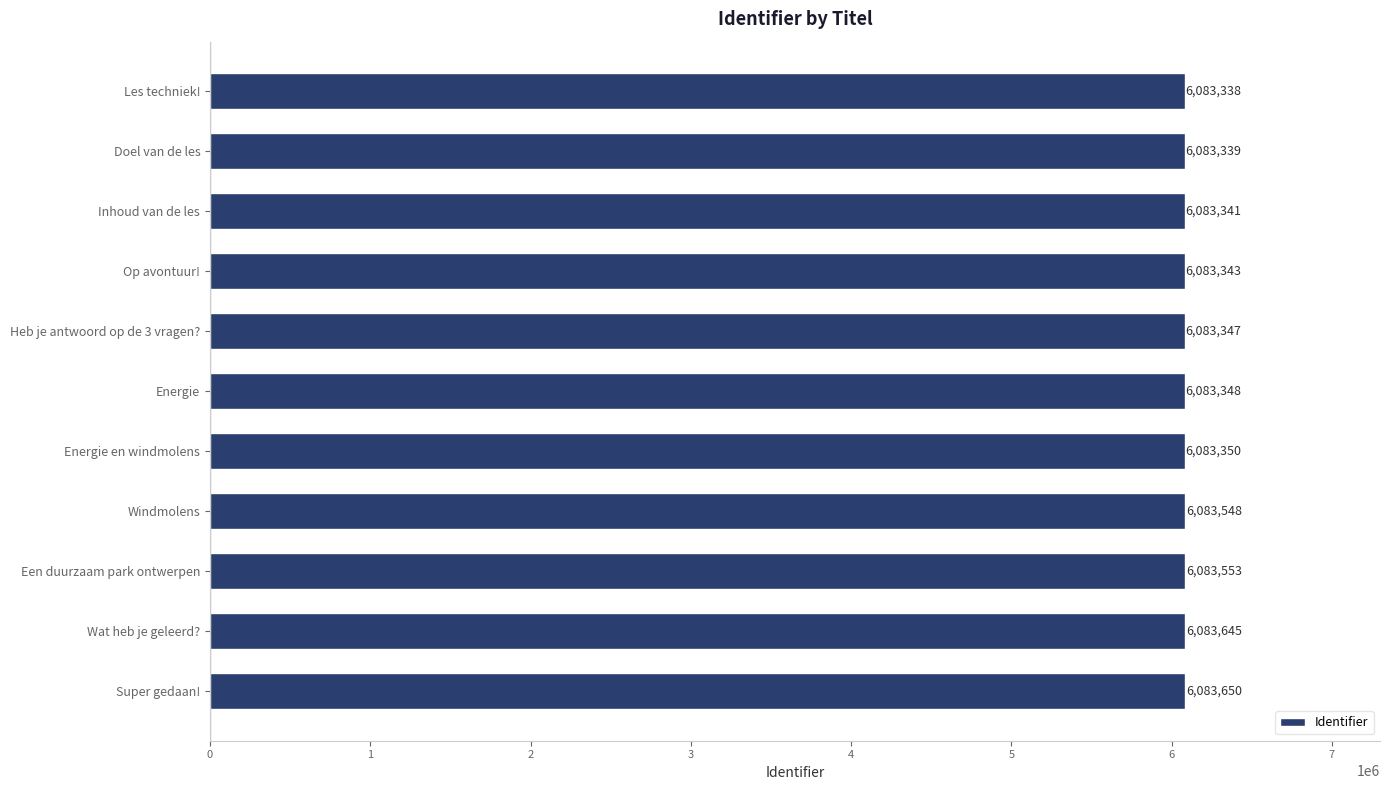

What is the change in value from Heb je antwoord op de 3 vragen? to Energie en windmolens?

+3